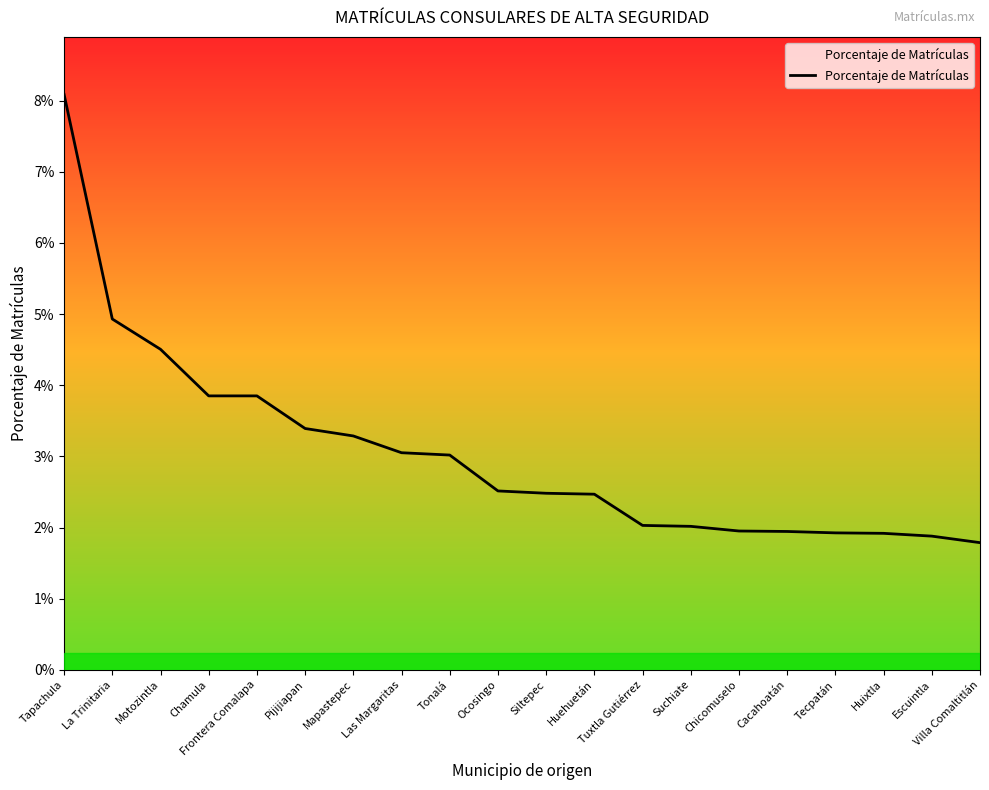

What position from the left is Chicomuselo?

15